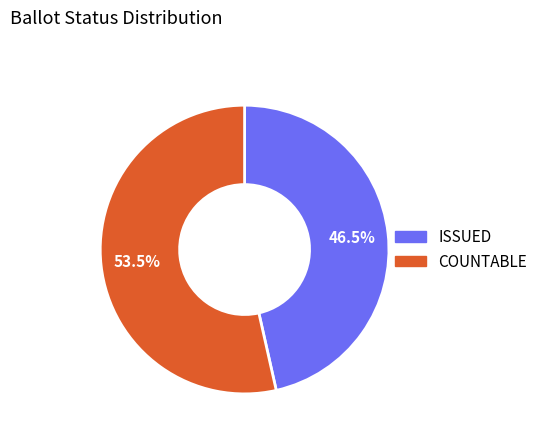

Rank the categories by value from highest to lowest.

COUNTABLE, ISSUED